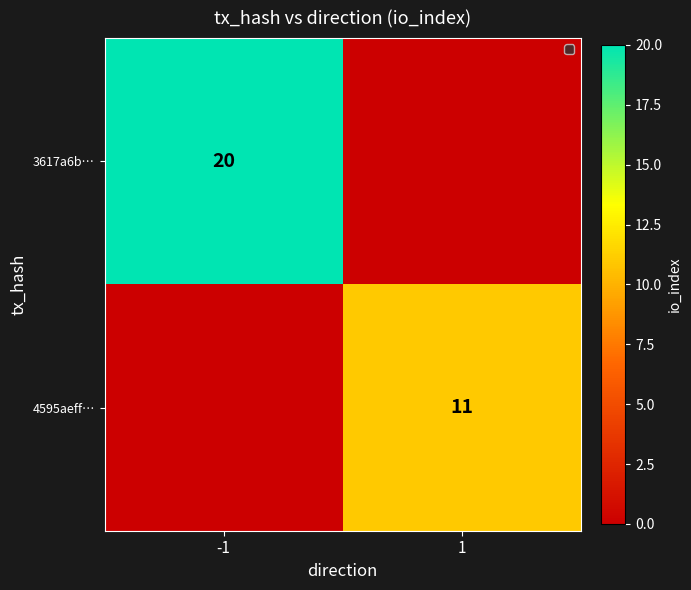

Is it true that 3617a6b… equals 20 at -1?

True